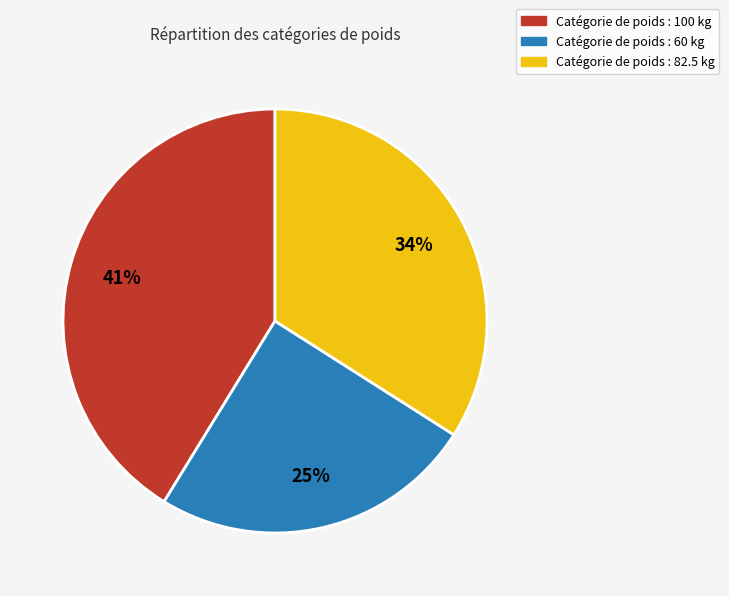

Is there a majority slice in this chart?

No